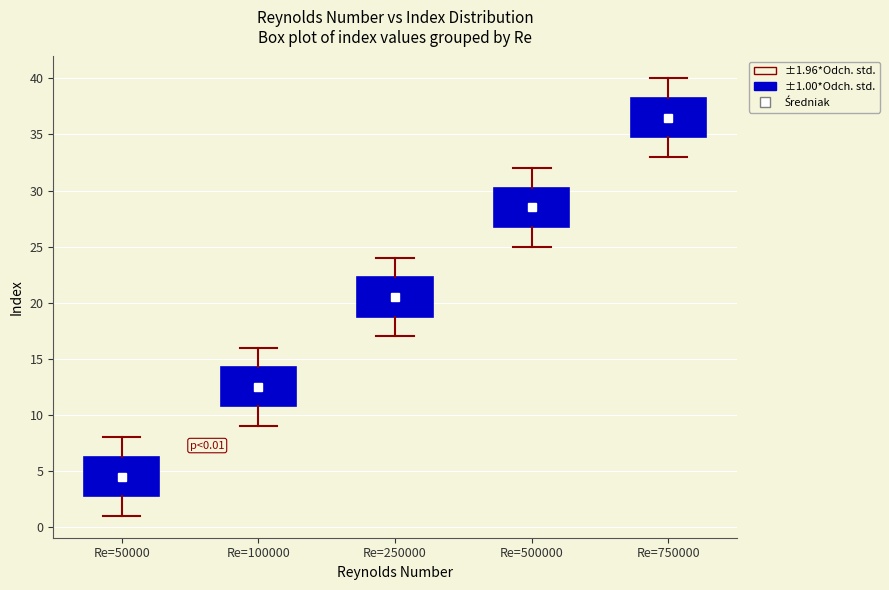

Which box has the lowest median line?

Re=50000